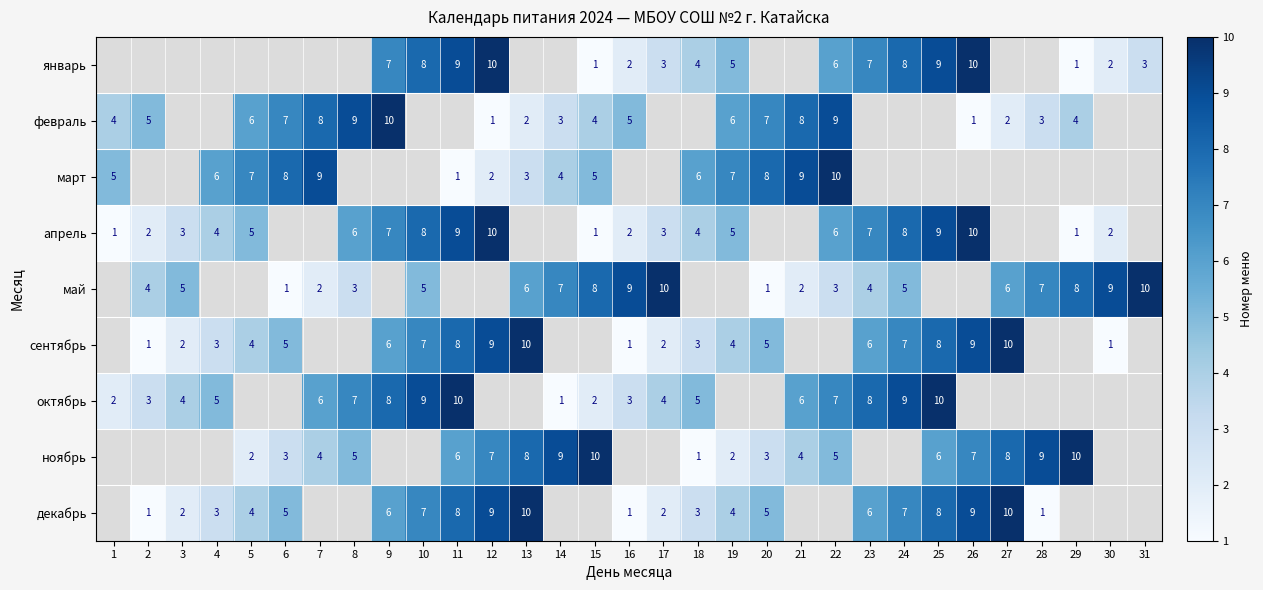

The value of март at 7 is 12. True or false?

False